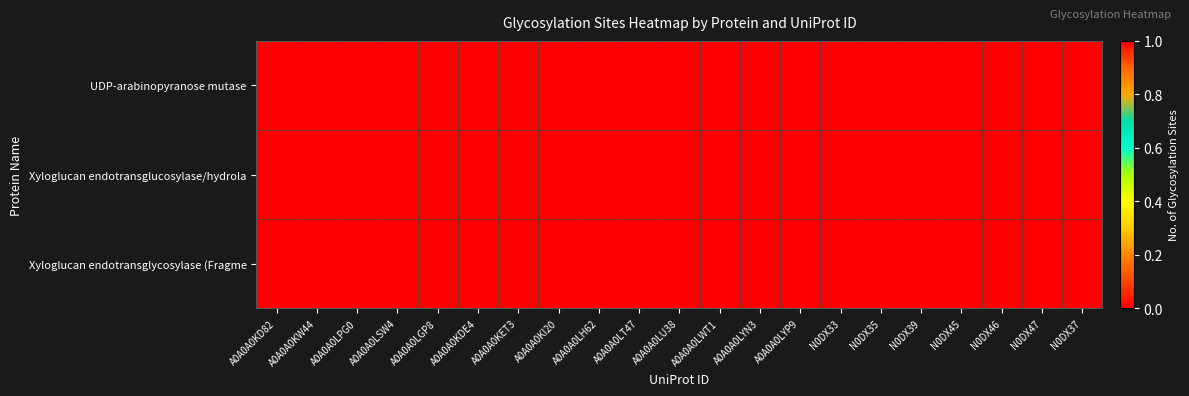

Rank the series at A0A0A0LYN3 from lowest to highest value.

UDP-arabinopyranose mutase, Xyloglucan endotransglycosylase (Fragme, Xyloglucan endotransglucosylase/hydrola